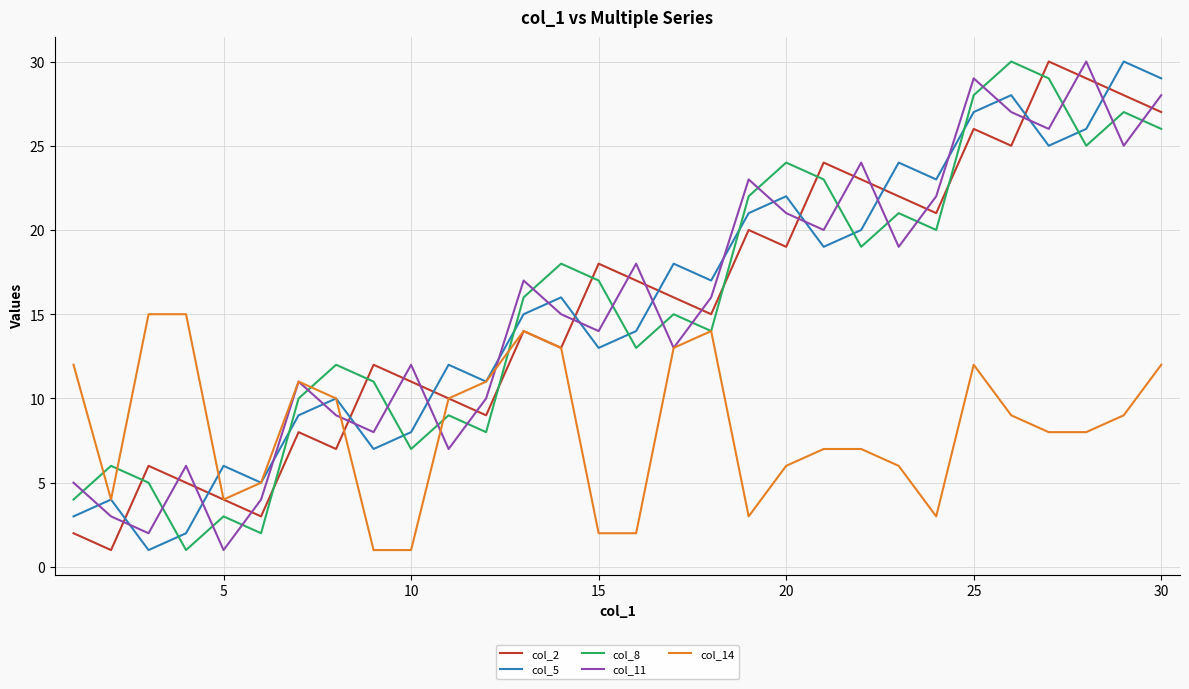

Count the number of categories in the chart.

30